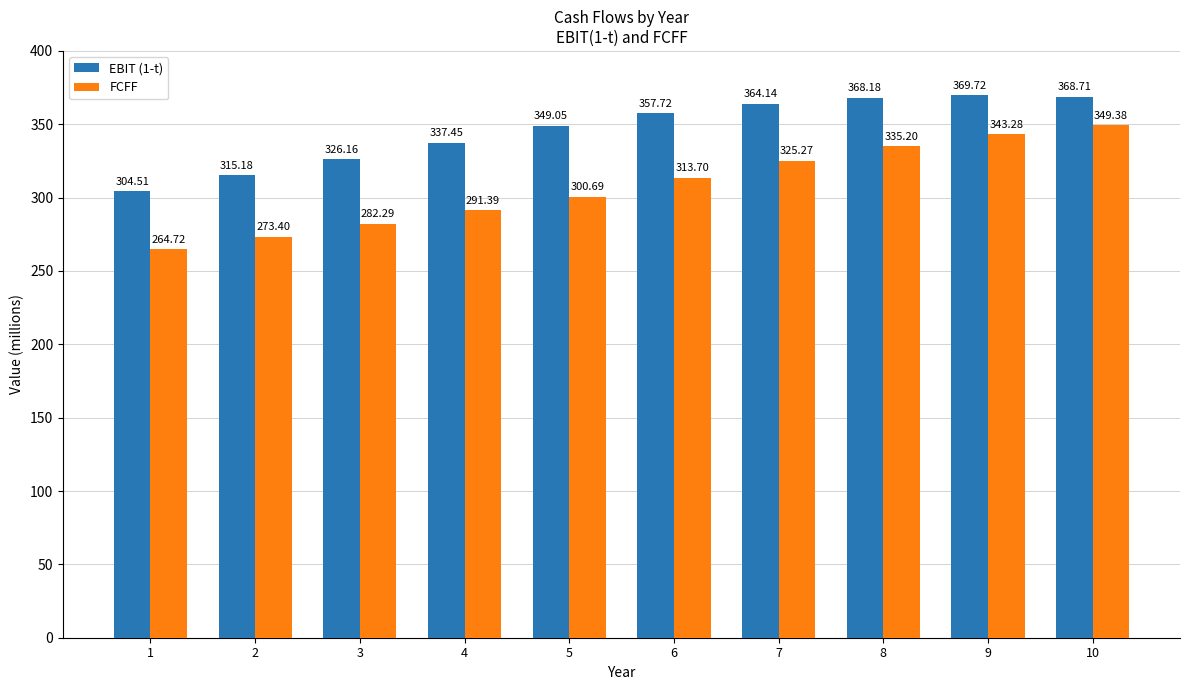

Count the number of categories in the chart.

10